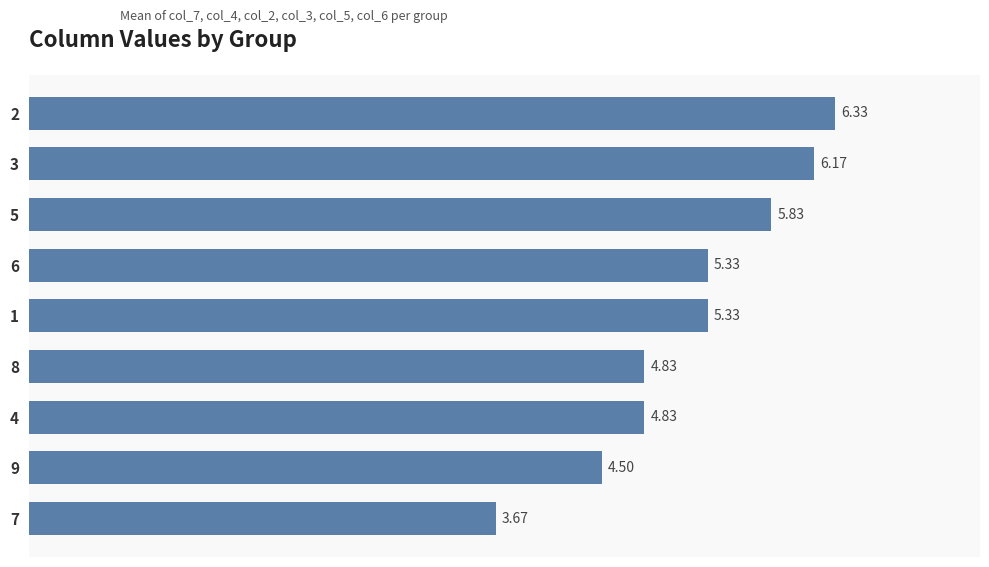

How many values are below 5?

4